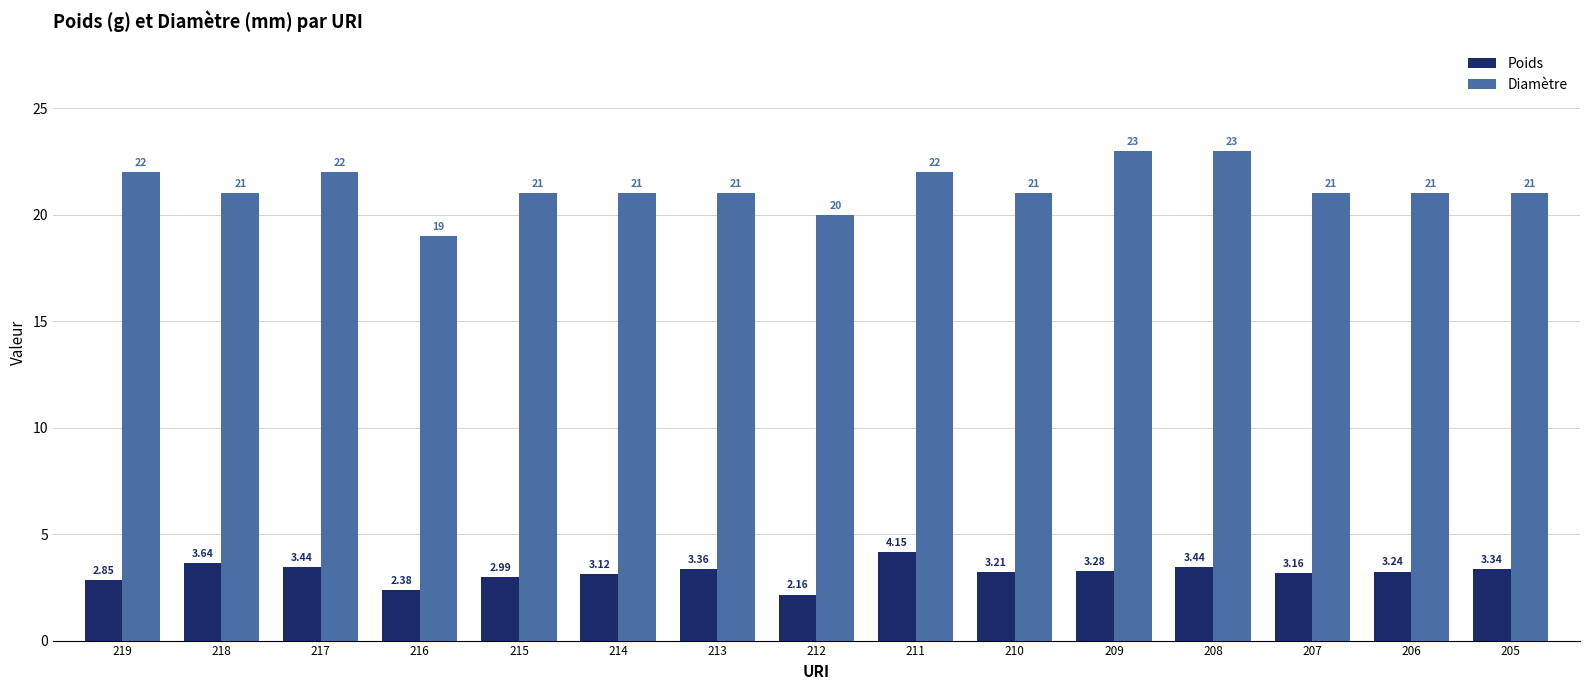

Which series changed the most between 218 and 217?

Diamètre